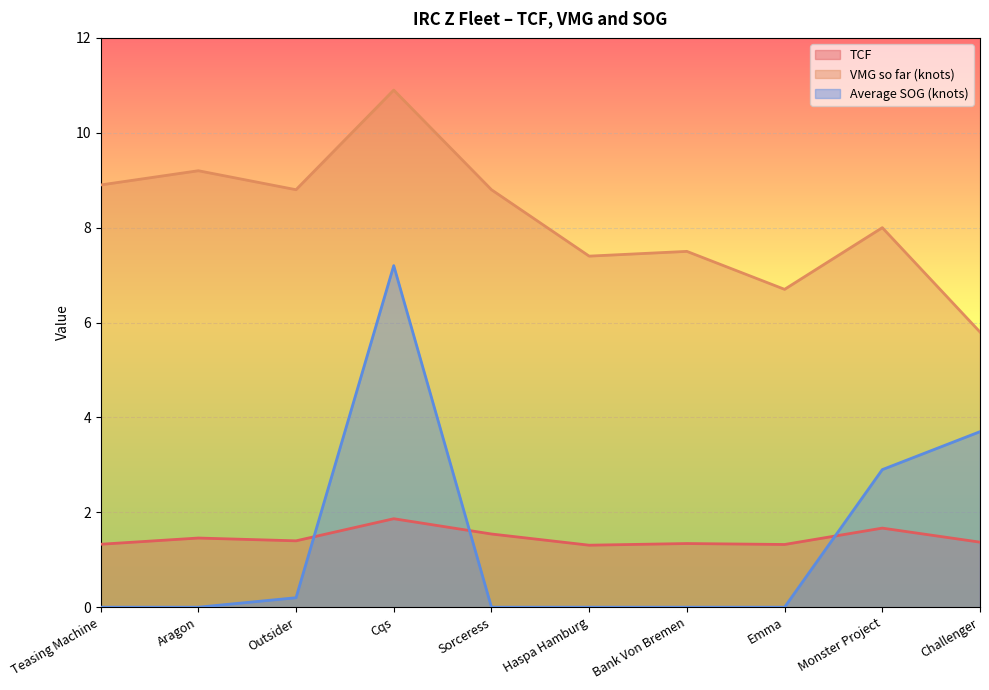

What are all the series names shown in the legend?

TCF, VMG so far (knots), Average SOG (knots)